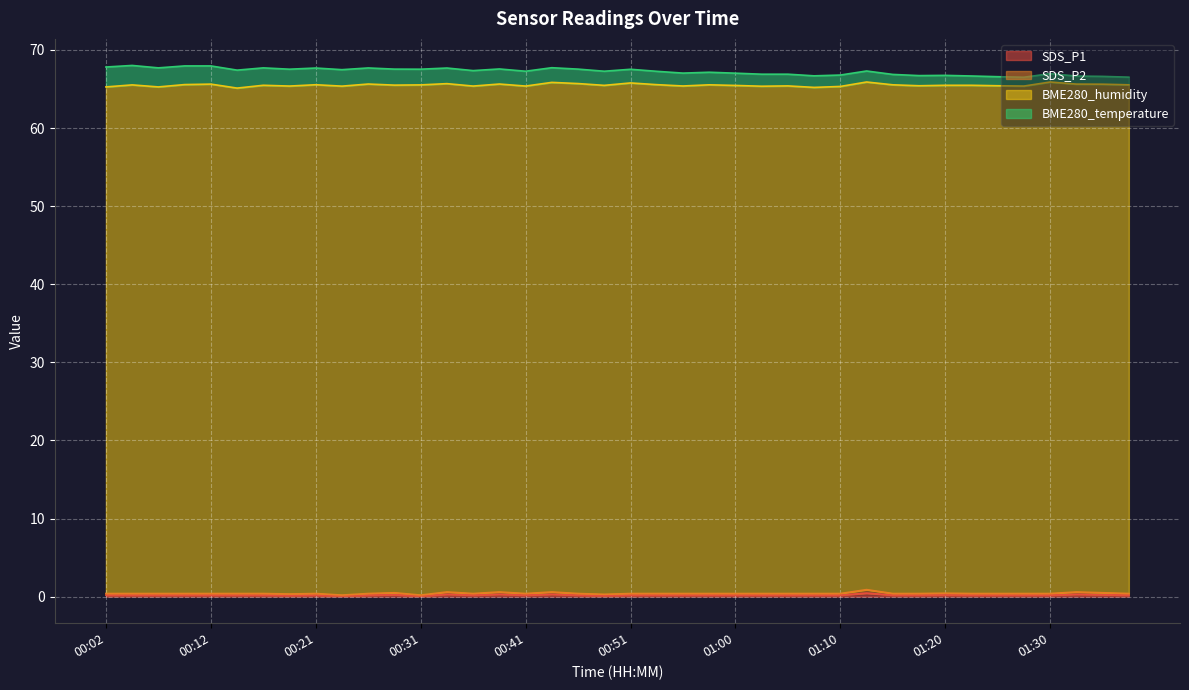

Does the chart display data point markers on the line(s)?

No